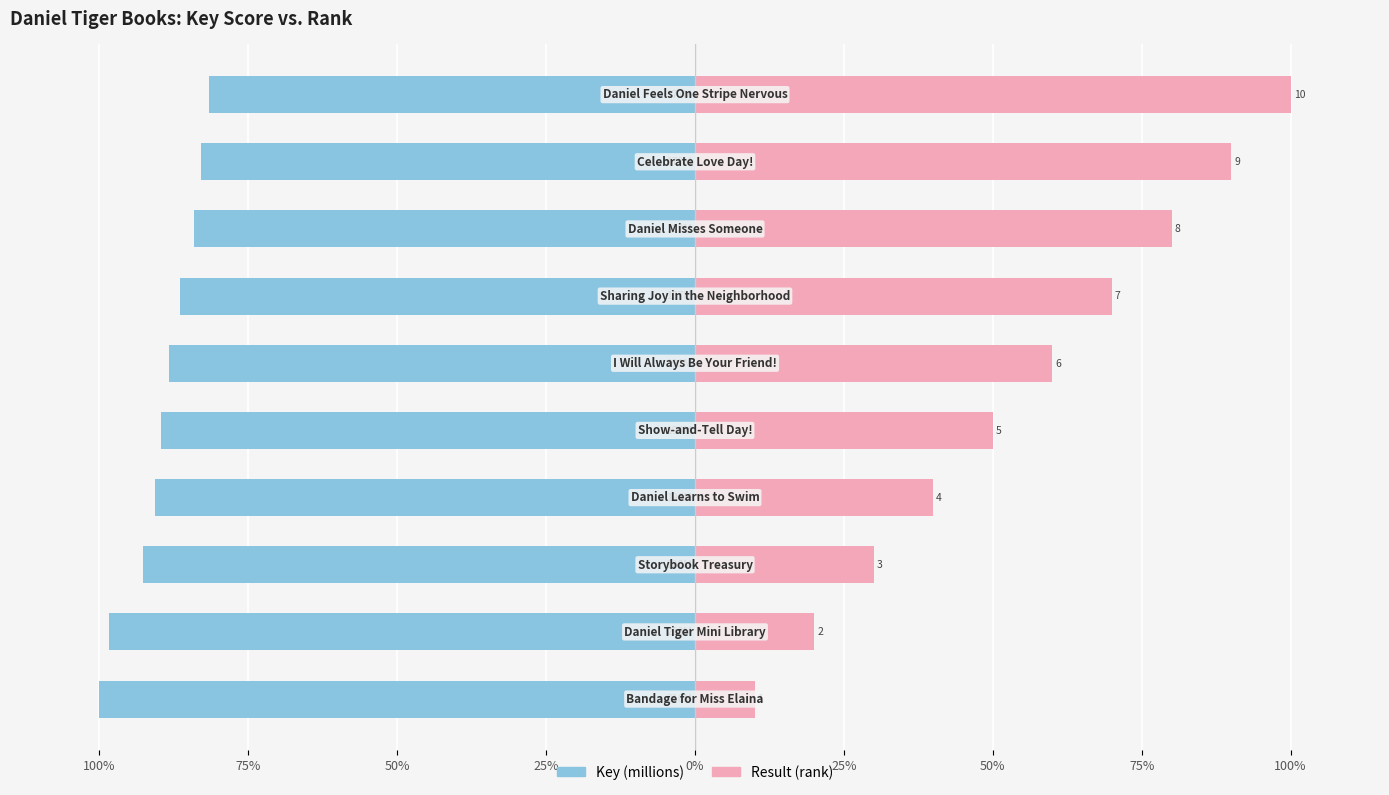

The value of Result at 0% is 75.9. True or false?

False